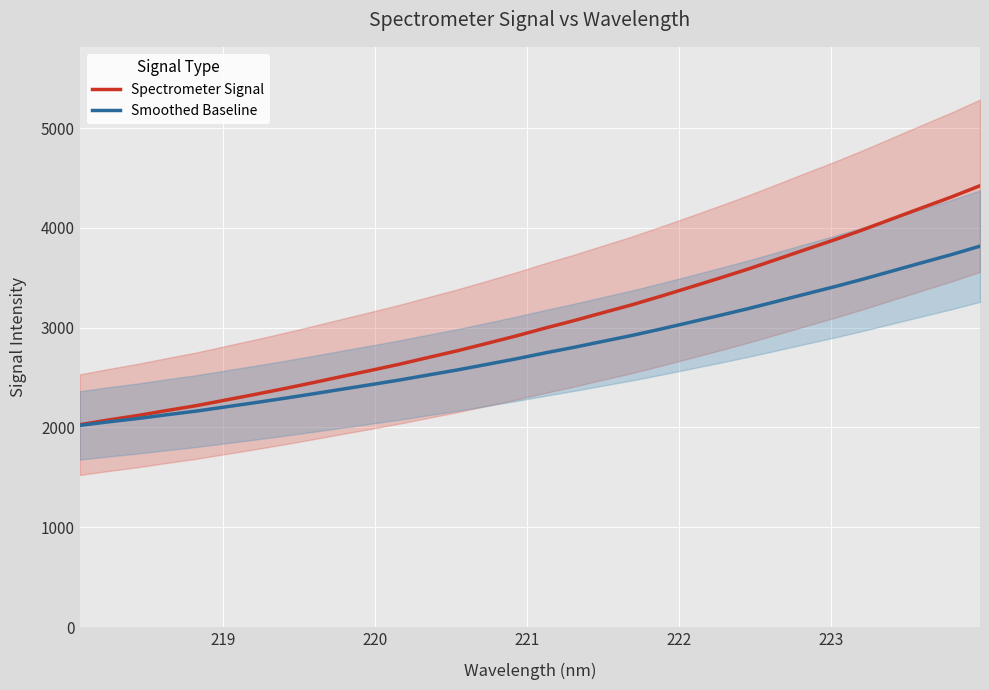

Reading left to right, transcribe all the data shown in this chart.

Spectrometer Signal: 2027.4	2075.4	2119.8	2169.8	2218.0	2273.7	2329.4	2387.1	2447.3	2509.6	2570.9	2633.8	2701.7	2768.8	2841.8	2915.4	2994.7	3070.0	3149.6	3228.7	3315.0	3404.1	3494.3	3586.7	3684.9	3783.9	3882.0	3985.0	4093.3	4201.3	4307.9	4422.3
Smoothed Baseline: 2020.6	2056.6	2089.8	2127.4	2163.5	2205.3	2247.1	2290.3	2335.5	2382.2	2428.2	2475.3	2526.3	2576.6	2631.4	2686.6	2746.0	2802.5	2862.2	2921.5	2986.2	3053.1	3120.7	3190.0	3263.7	3337.9	3411.5	3488.7	3570.0	3650.9	3730.9	3816.7